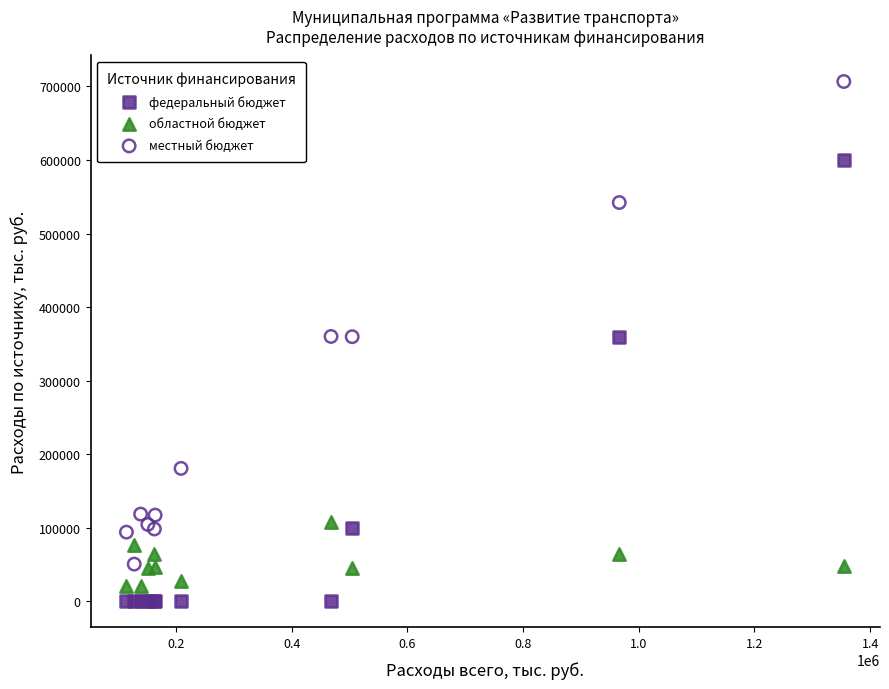

Which series contains the lowest Y value?

федеральный бюджет